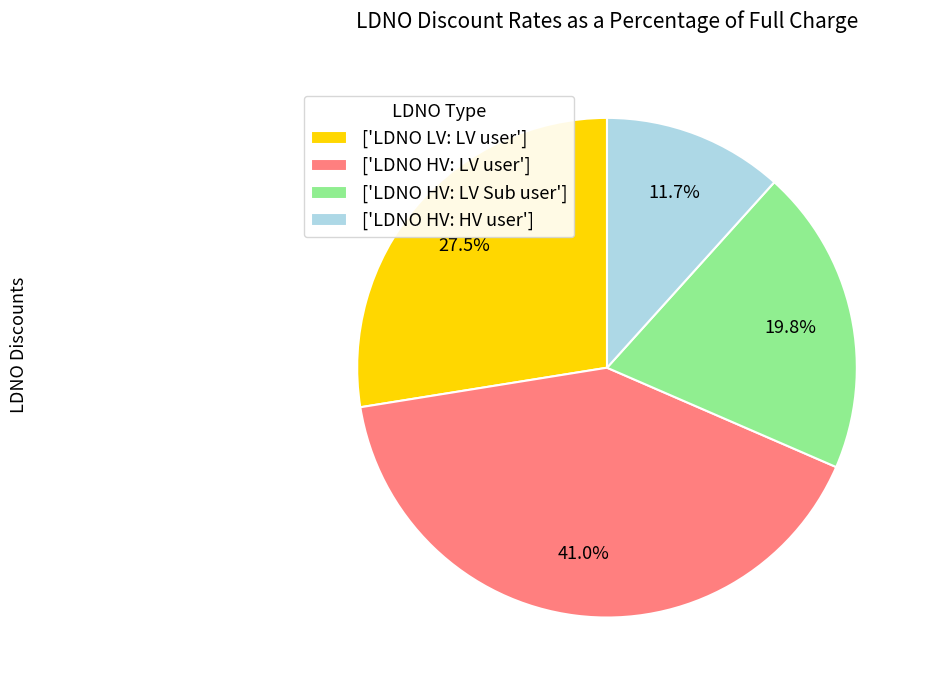

What portion of the pie excludes ['LDNO LV: LV user']?

72.5%